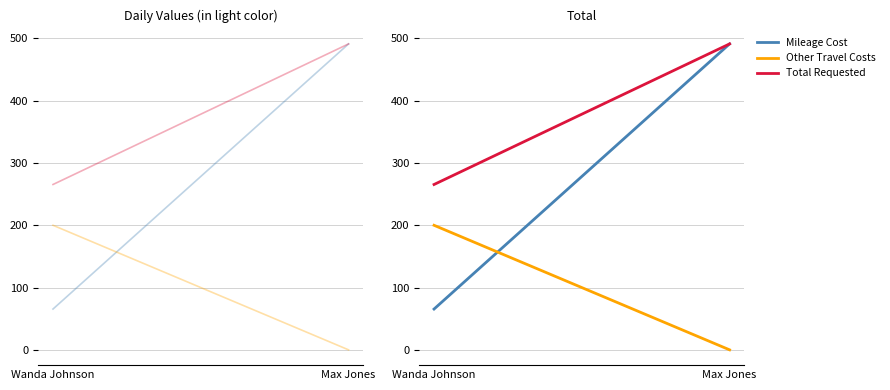

Between Wanda Johnson and Max Jones, which series saw the biggest shift?

Mileage Cost